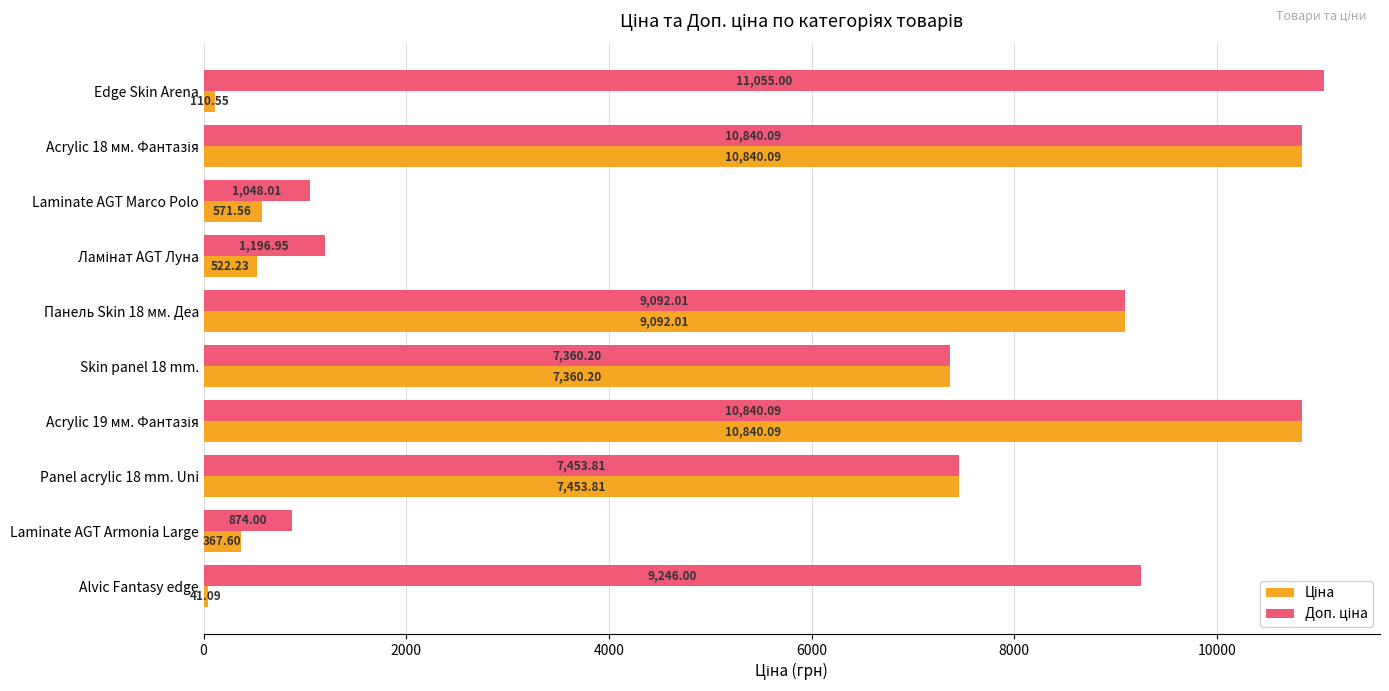

What is the spread (max minus min) of values at Laminate AGT Armonia Large?

506.4